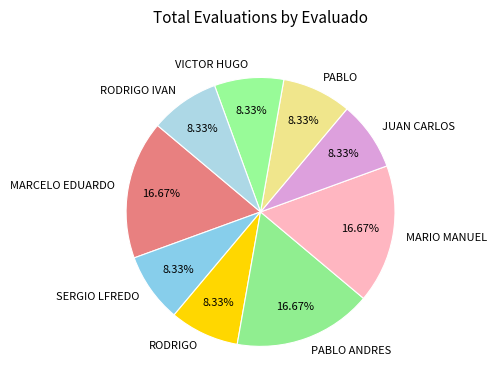

To the nearest percent, what is the difference between the largest and smallest slice percentages?

8%